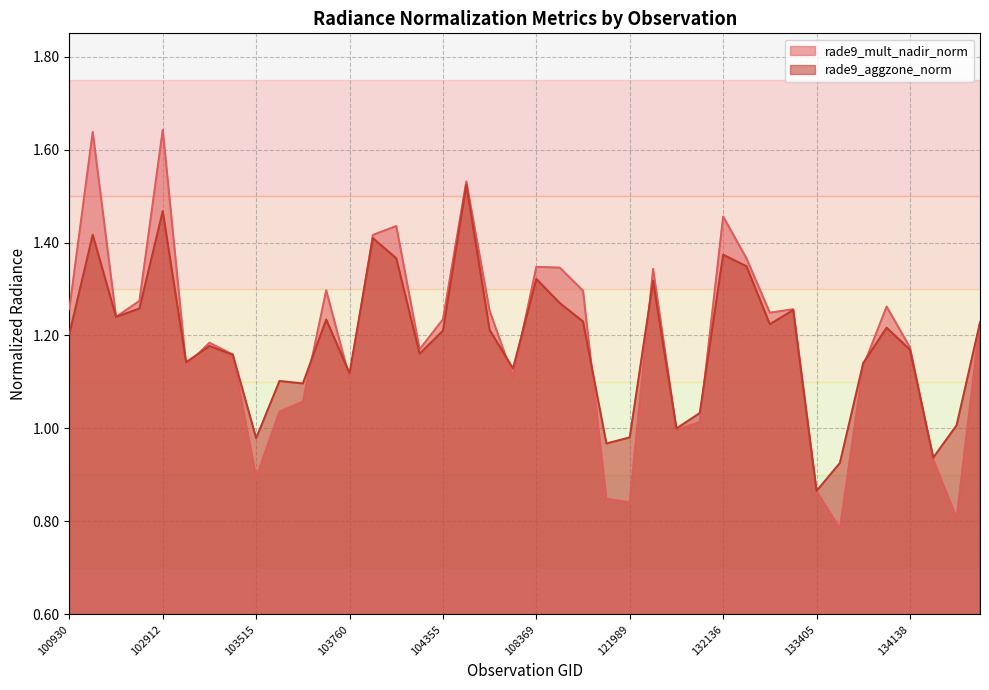

Reading right to left, extract all data points from this chart.

rade9_mult_nadir_norm: 137335=1.2	134700=0.8	134322=0.9	134138=1.2	133958=1.3	133946=1.1	133762=0.8	133405=0.9	133223=1.3	133040=1.2	132309=1.4	132136=1.5	123428=1.0	123251=1.0	122525=1.3	121989=0.8	121819=0.8	108715=1.3	108542=1.3	108369=1.3	107832=1.1	107659=1.3	104472=1.5	104355=1.2	104346=1.2	104112=1.4	103997=1.4	103760=1.1	103643=1.3	103634=1.1	103524=1.0	103515=0.9	103279=1.2	103160=1.2	102919=1.1	102912=1.6	102792=1.3	102671=1.2	102421=1.6	100930=1.3
rade9_aggzone_norm: 137335=1.2	134700=1.0	134322=0.9	134138=1.2	133958=1.2	133946=1.1	133762=0.9	133405=0.9	133223=1.3	133040=1.2	132309=1.3	132136=1.4	123428=1.0	123251=1.0	122525=1.3	121989=1.0	121819=1.0	108715=1.2	108542=1.3	108369=1.3	107832=1.1	107659=1.2	104472=1.5	104355=1.2	104346=1.2	104112=1.4	103997=1.4	103760=1.1	103643=1.2	103634=1.1	103524=1.1	103515=1.0	103279=1.2	103160=1.2	102919=1.1	102912=1.5	102792=1.3	102671=1.2	102421=1.4	100930=1.2